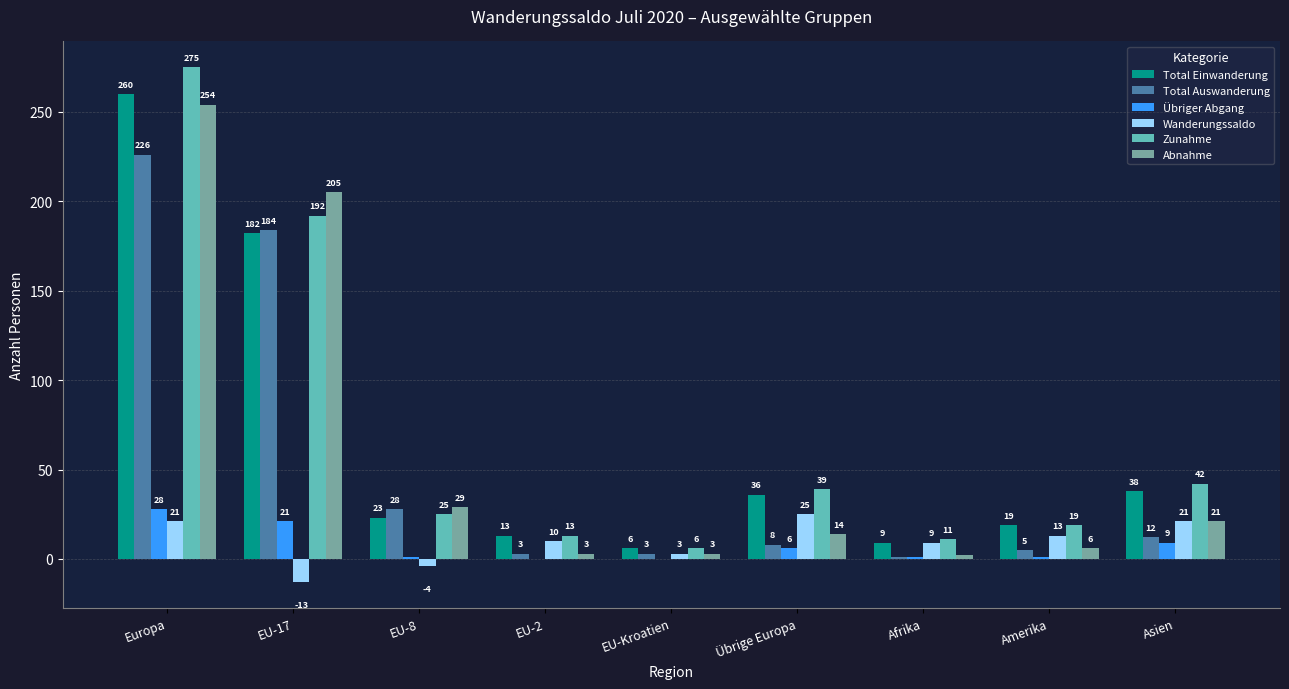

Which category has the highest value across all series?

Europa